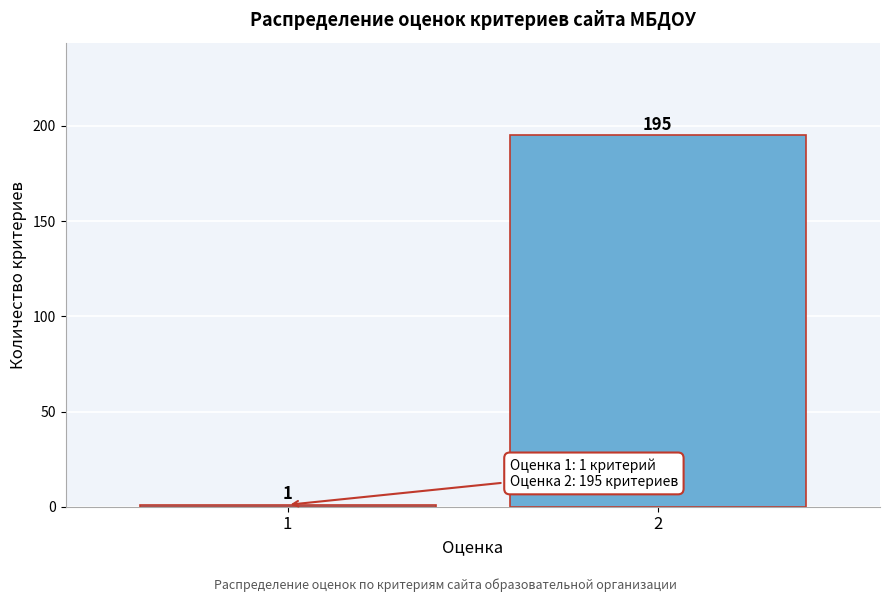

Reading left to right, transcribe all the data shown in this chart.

1=1	2=195